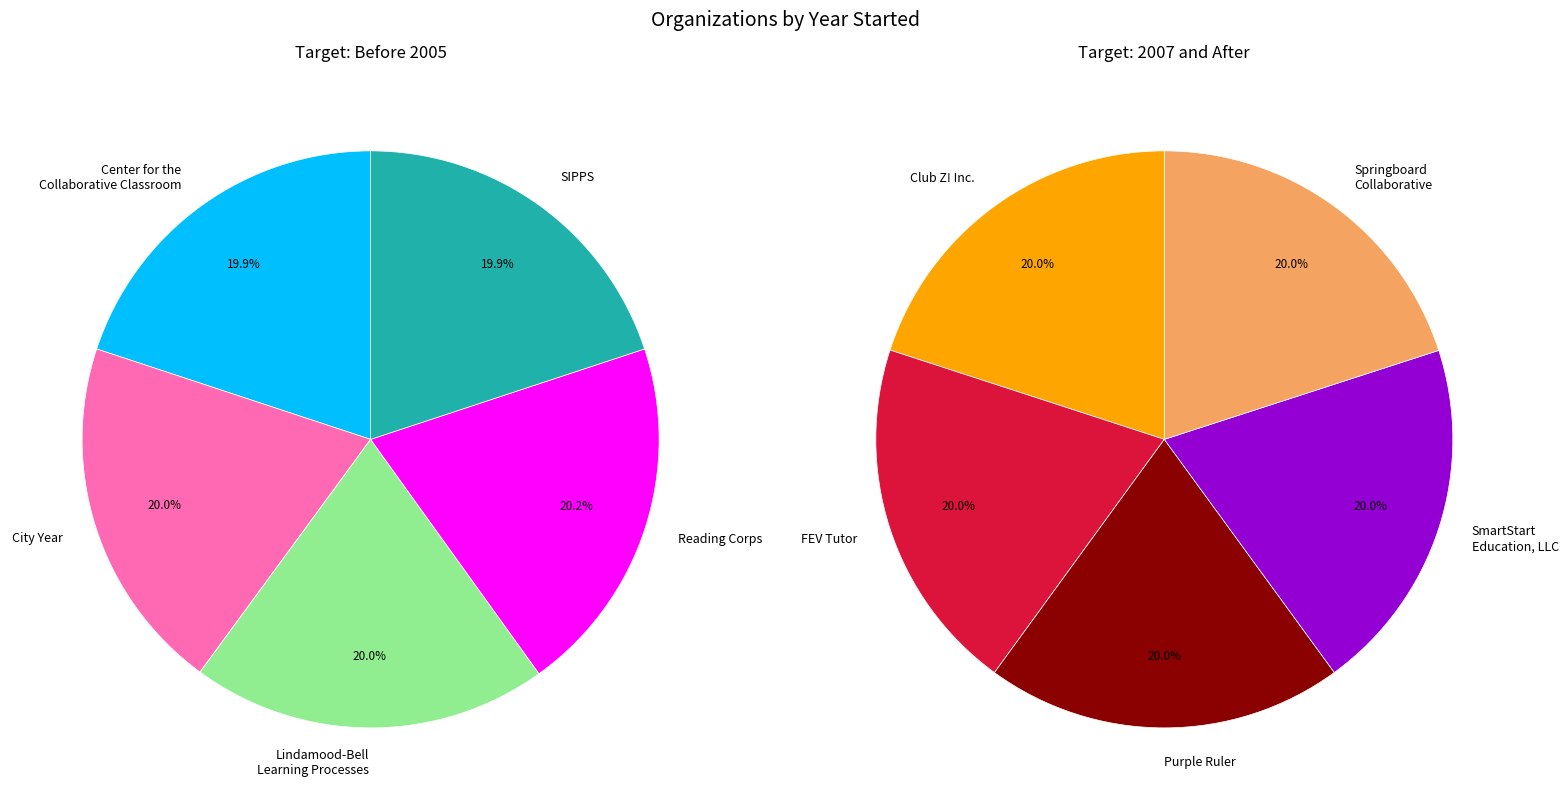

Is it true that SmartStart
Education, LLC is 1% of the pie?

False